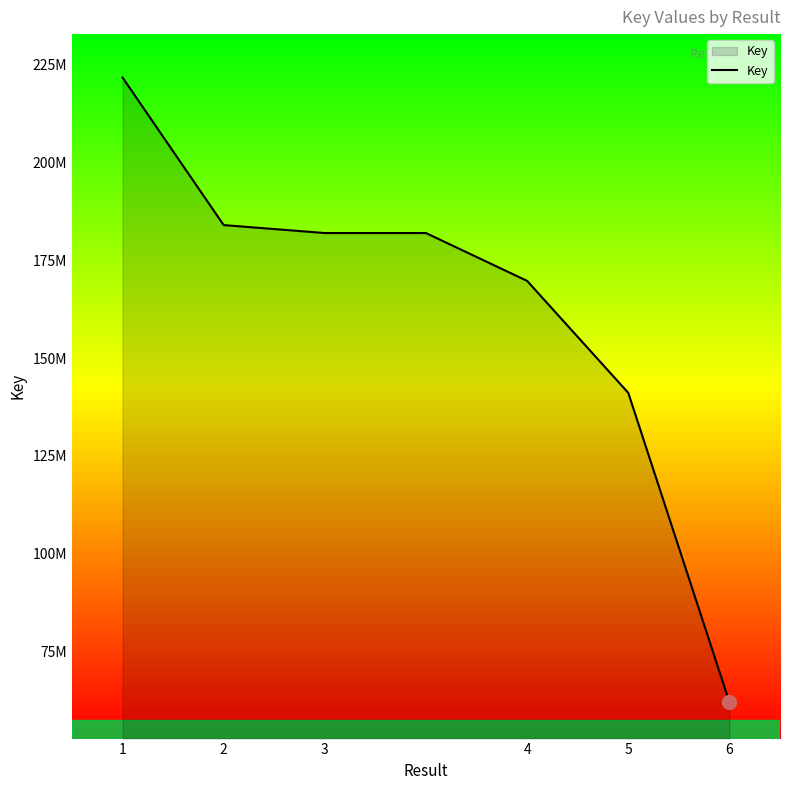

Reading left to right, list all the values displayed in this chart.

221734359	183991863	181954787	181954787	169718019	141087897	61982370